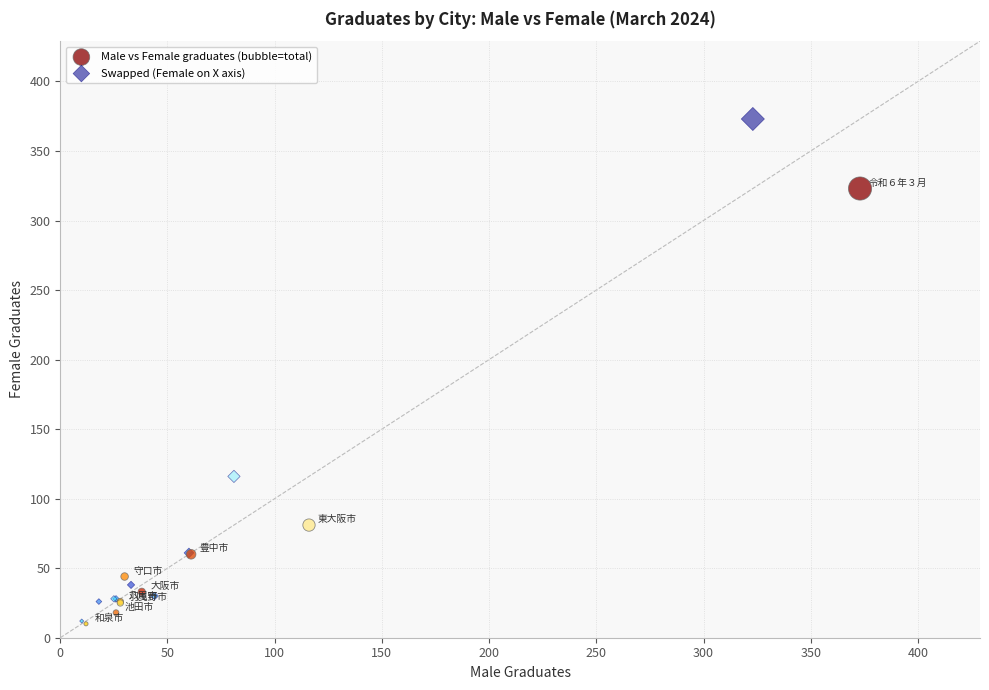

Which series reaches the maximum Y coordinate?

Swapped (Female on X axis)